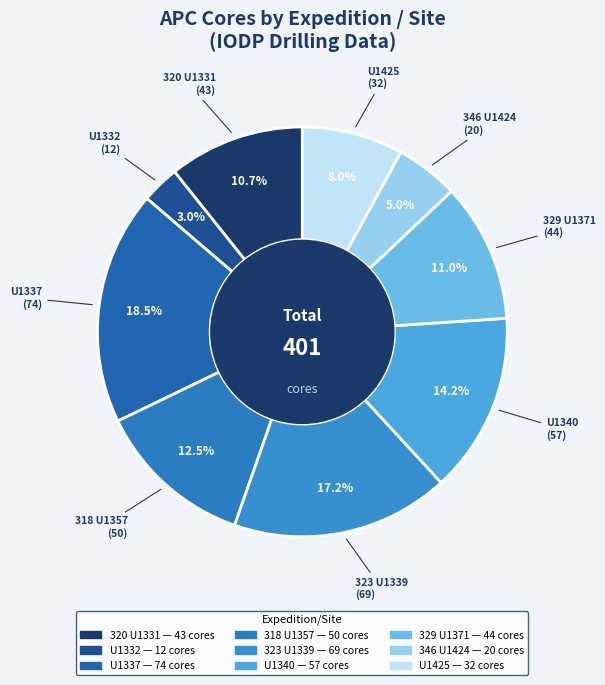

Is there a majority slice in this chart?

No